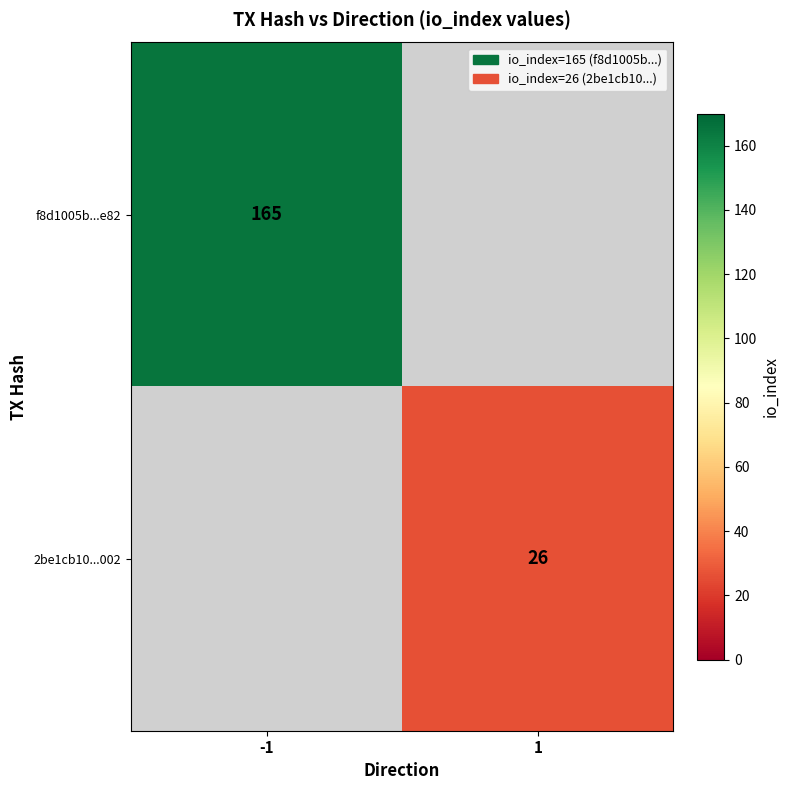

True or false: 2be1cb10...002 has a value of 26 at 1.

True